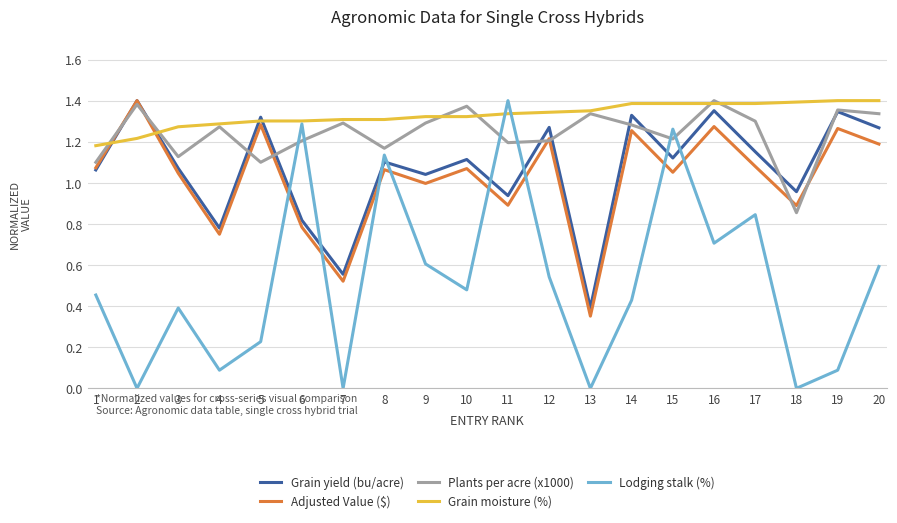

True or false: Grain yield (bu/acre) has a value of 1.3 at 5.

True